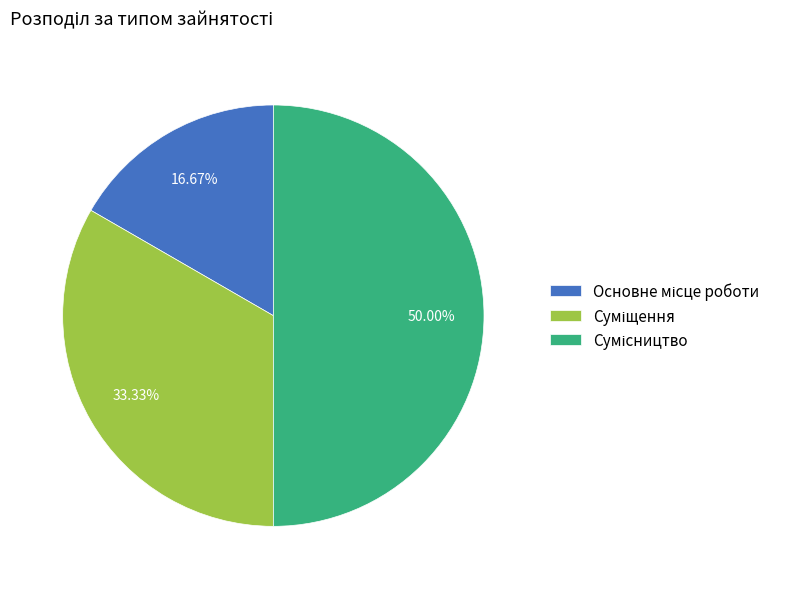

What is the smallest slice in the pie chart?

Основне місце роботи